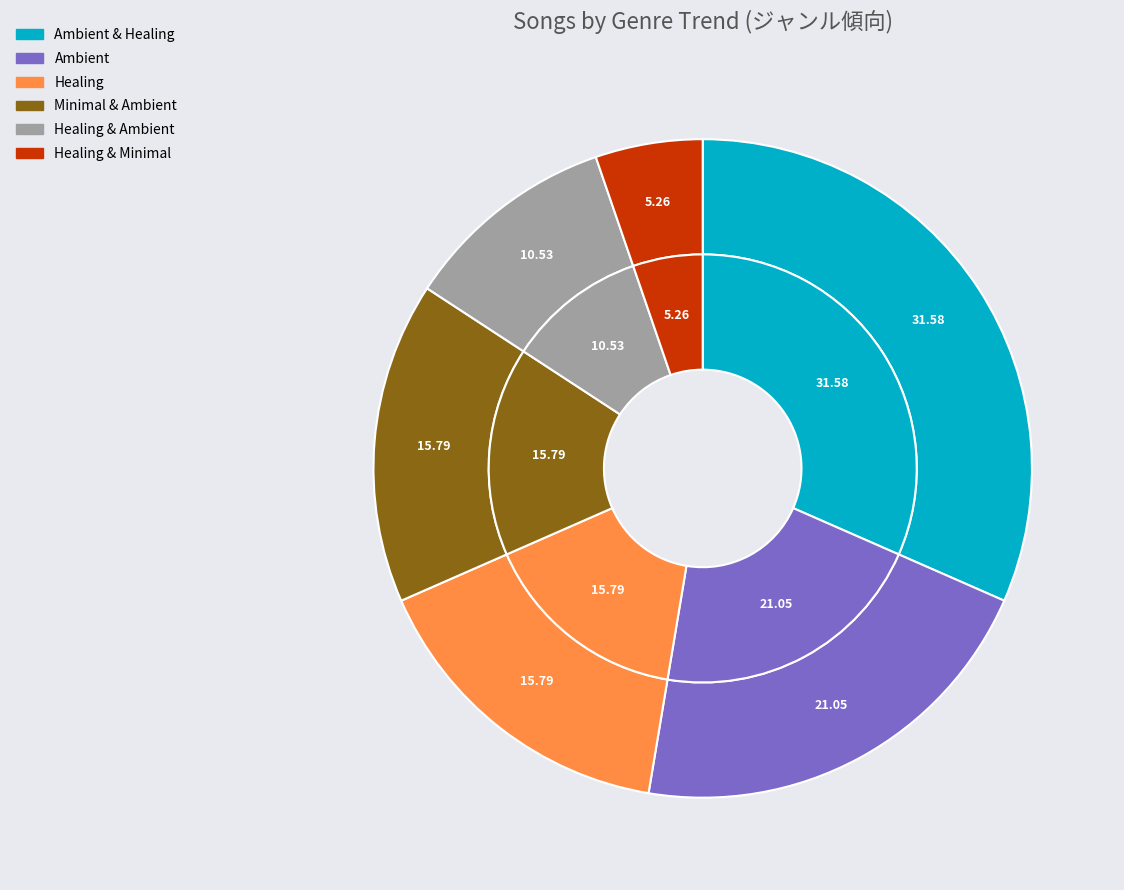

Between Ambient & Healing and Ambient, which is larger?

Ambient & Healing